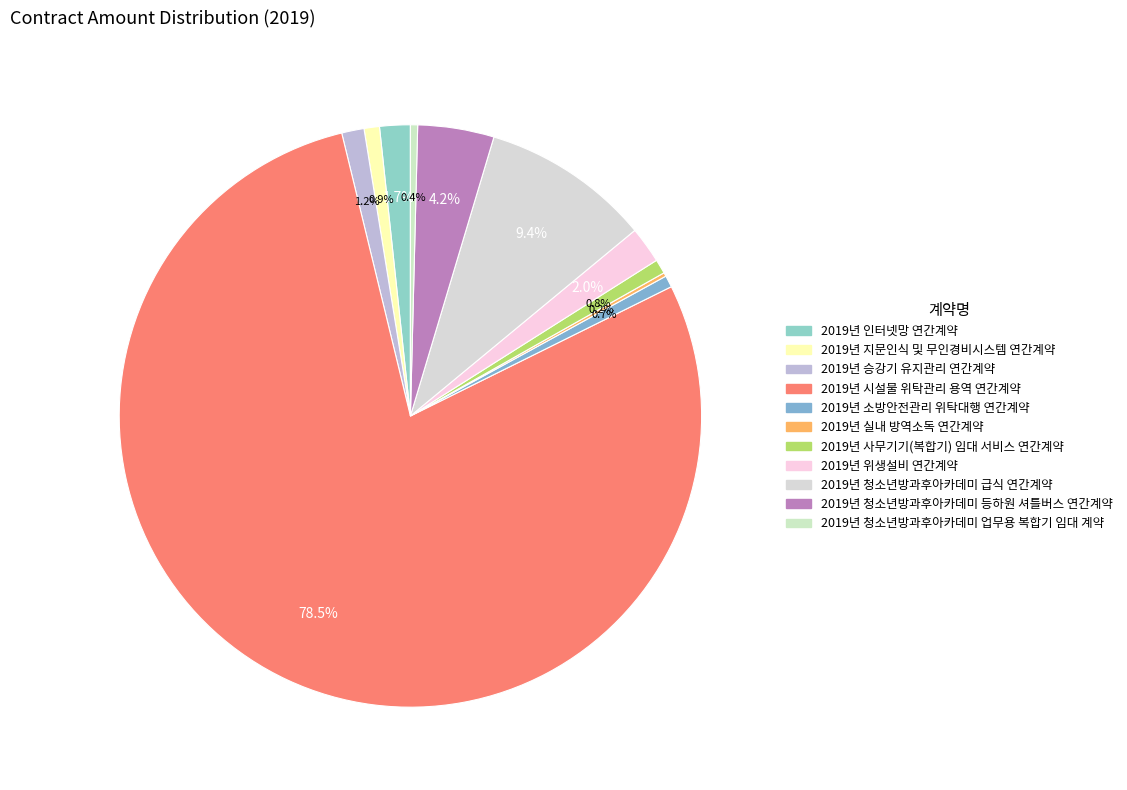

Which slice is the smallest?

2019년 실내 방역소독 연간계약